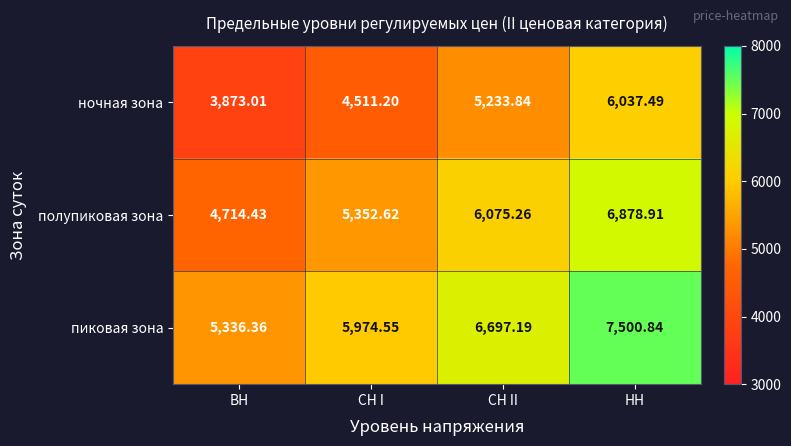

Rank the categories by пиковая зона value from lowest to highest.

ВН, СН I, СН II, НН